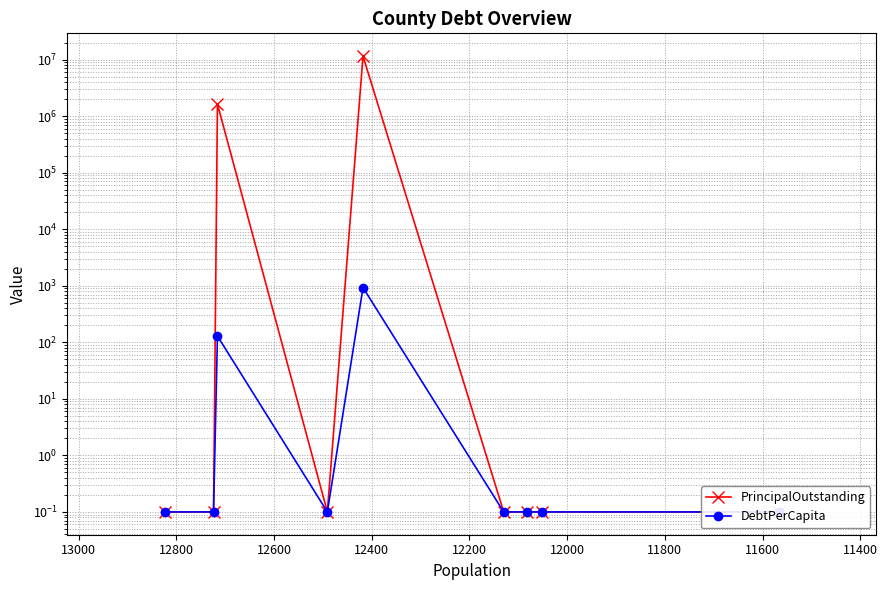

In DebtPerCapita, how many points are lower than both neighbors (excluding endpoints)?

1